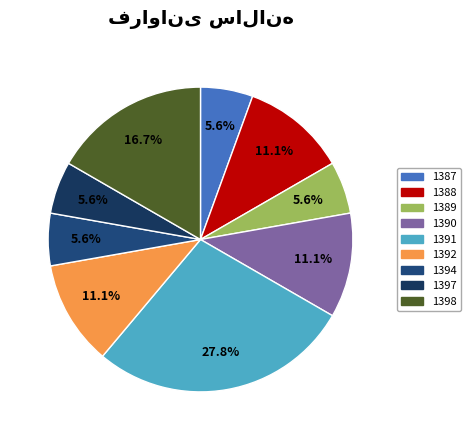

How many slices are in this pie chart?

9